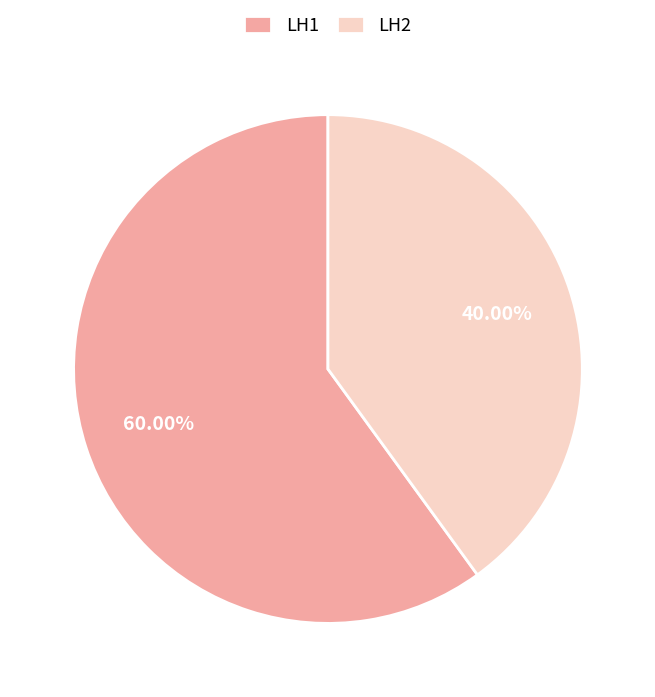

Is the sum of LH1 and LH2 greater than half?

Yes